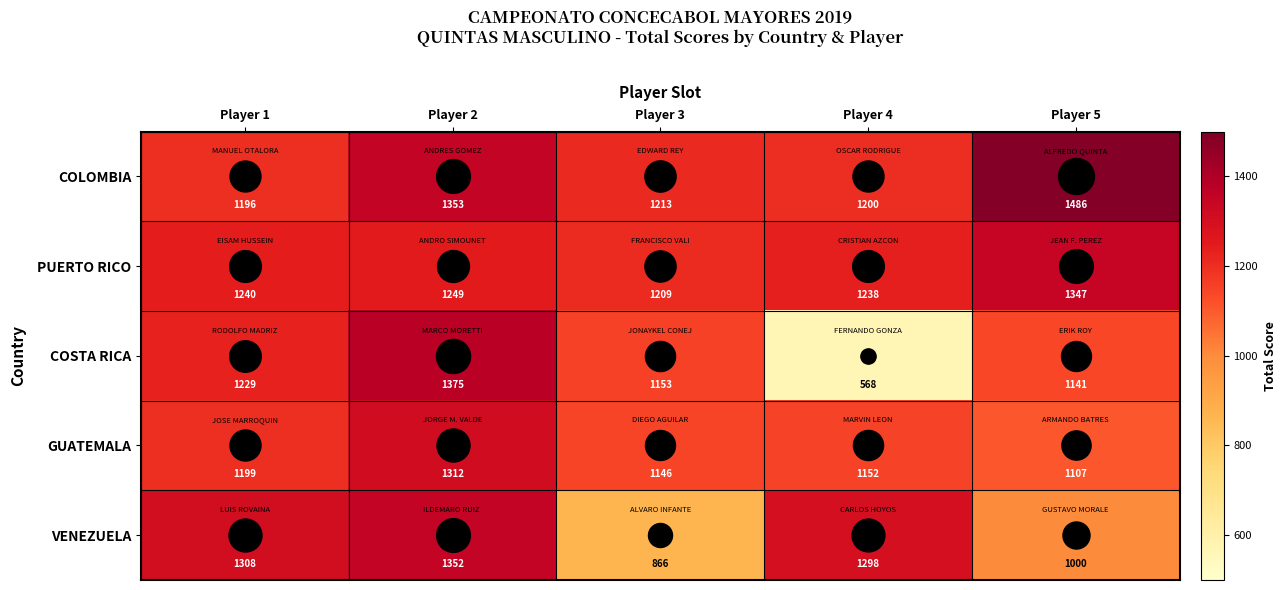

What is the sum of all COLOMBIA values?

6448